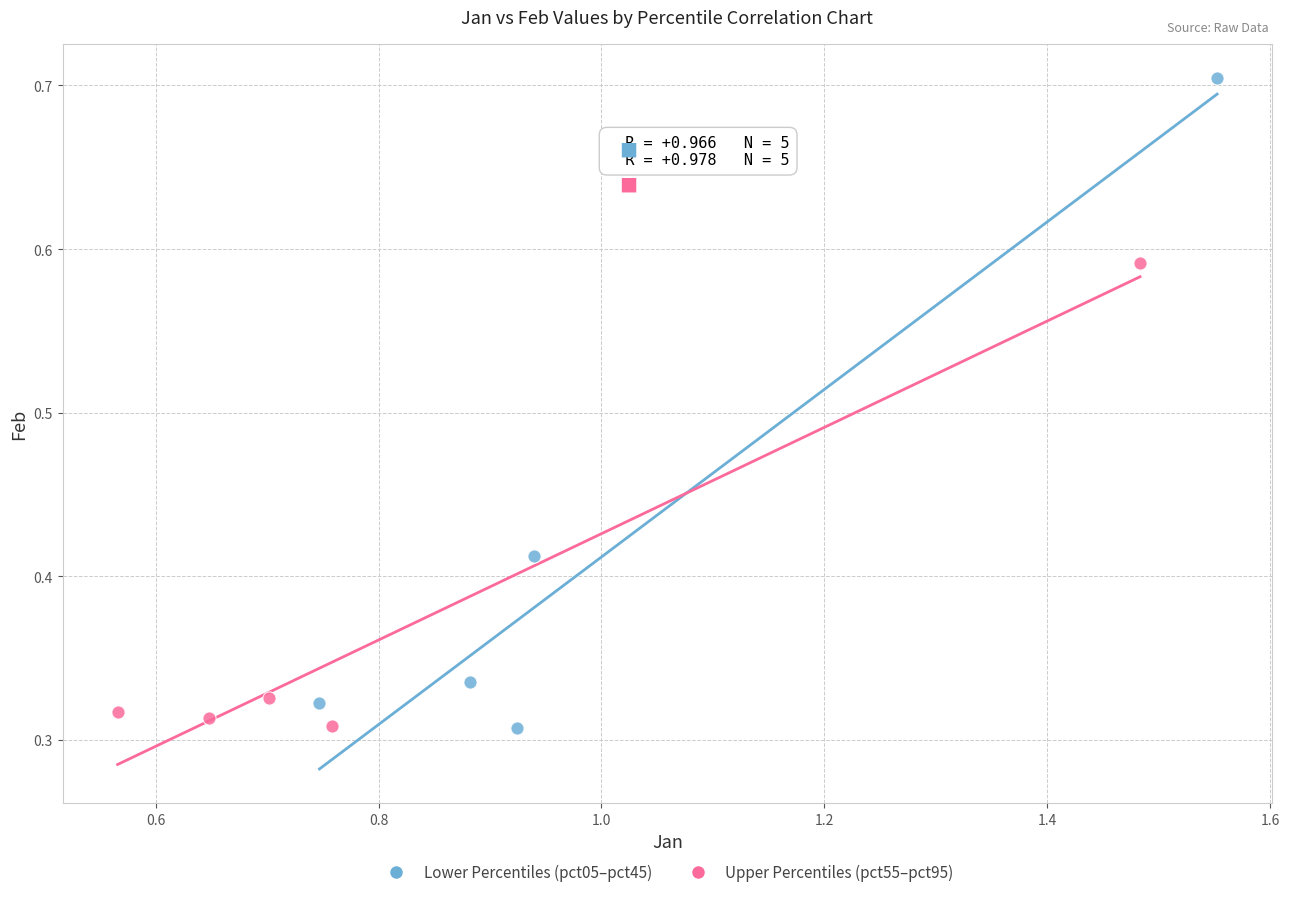

Which series has the largest Y range (max minus min)?

Lower Percentiles (pct05–pct45)